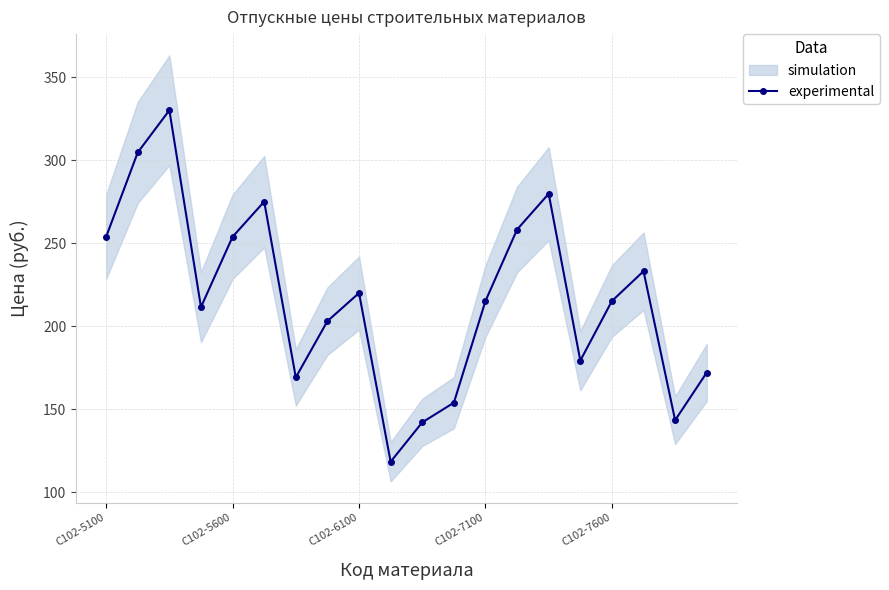

True or false: experimental has more than 0 interior local peaks.

True